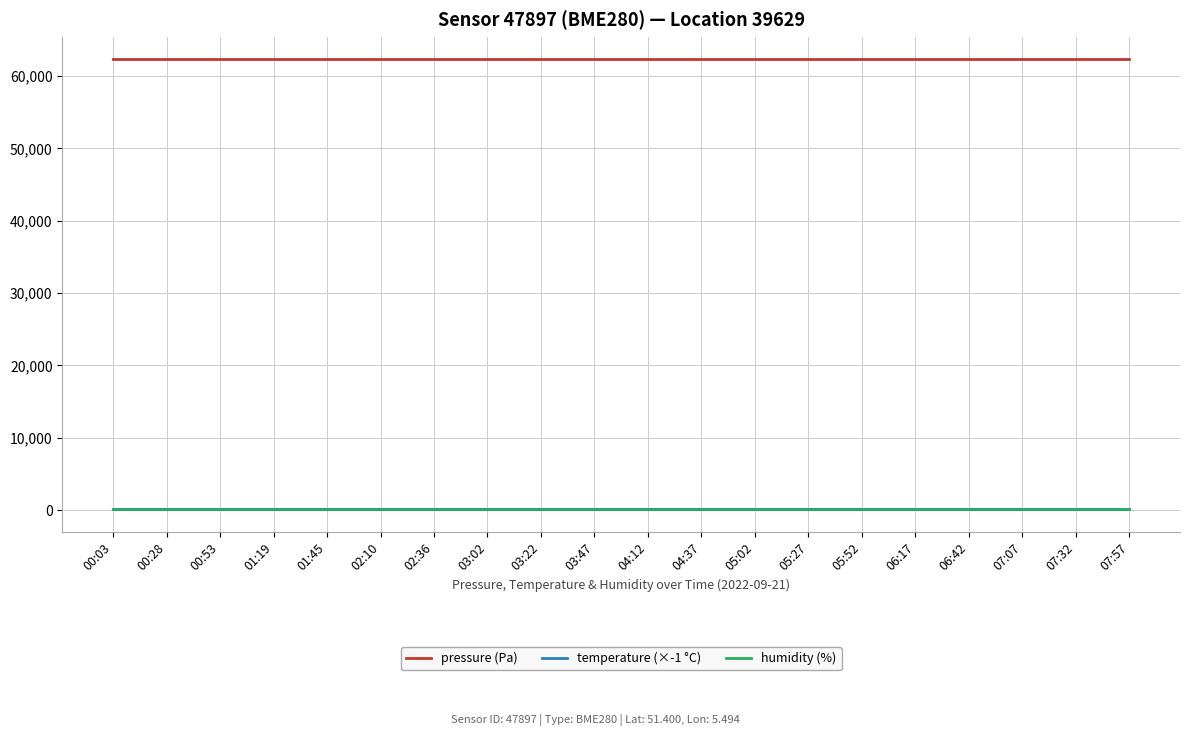

Does the chart display data point markers on the line(s)?

No